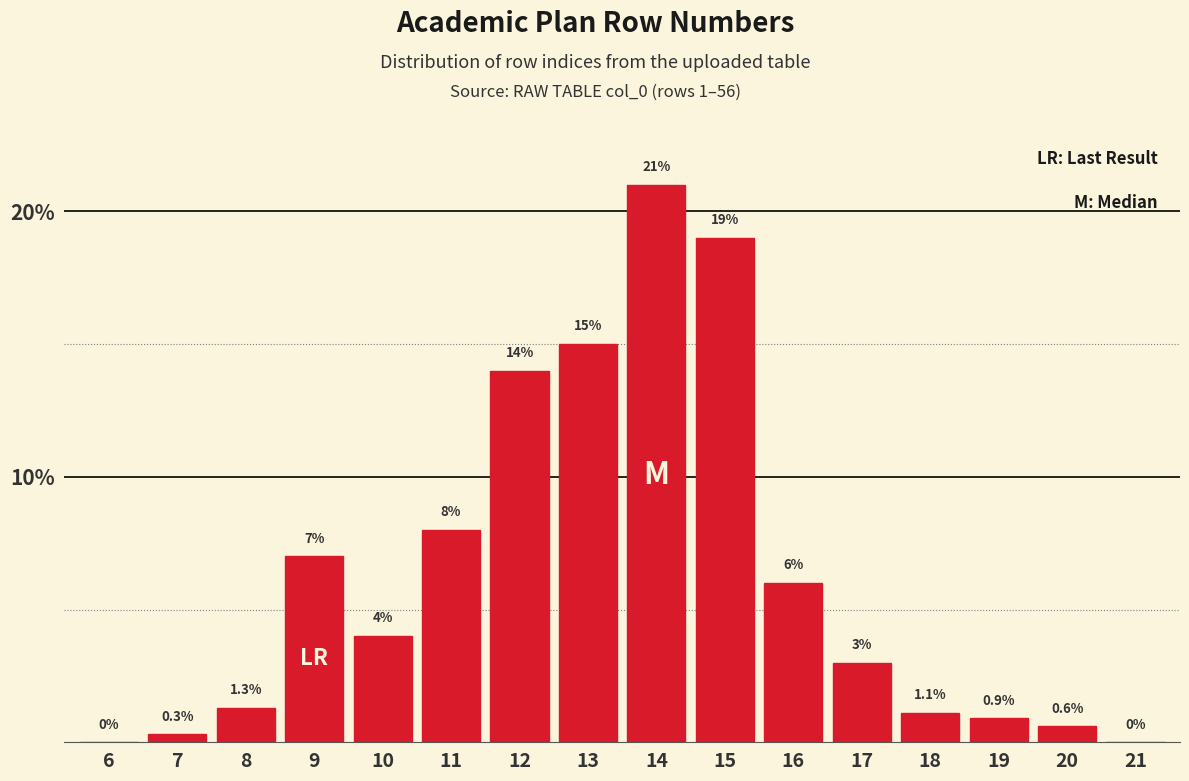

Reading left to right, transcribe all the data shown in this chart.

6=0.0	7=0.3	8=1.3	9=7.0	10=4.0	11=8.0	12=14.0	13=15.0	14=21.0	15=19.0	16=6.0	17=3.0	18=1.1	19=0.9	20=0.6	21=0.0